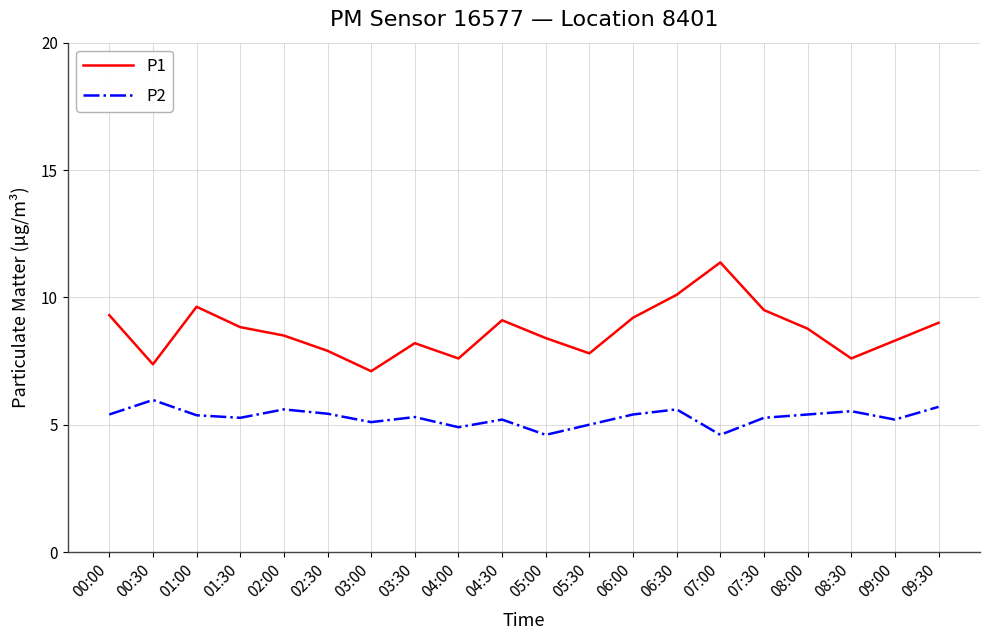

What position from the left is 00:30?

2